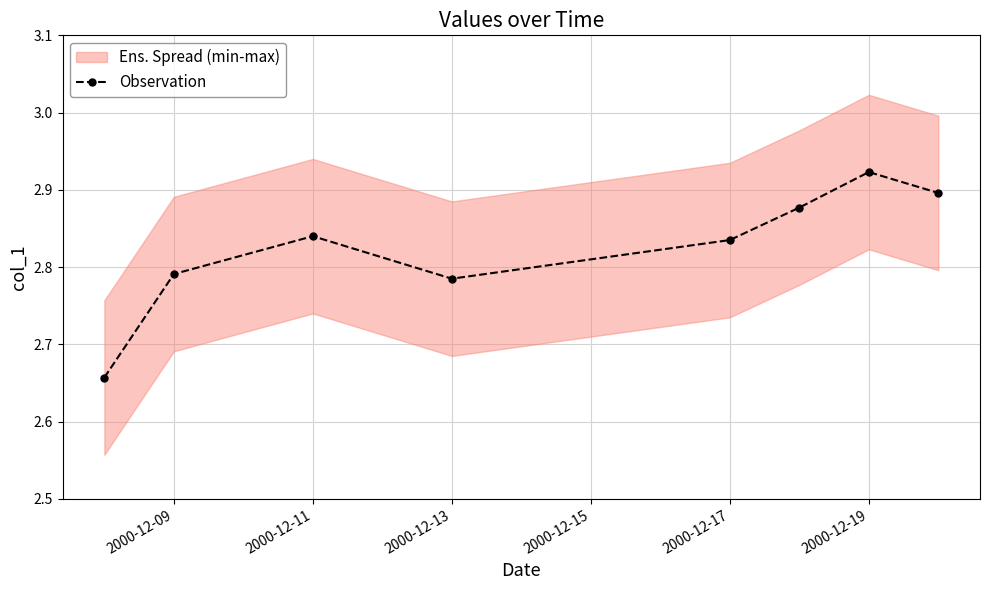

Where is the first local minimum for Observation?

2000-12-13